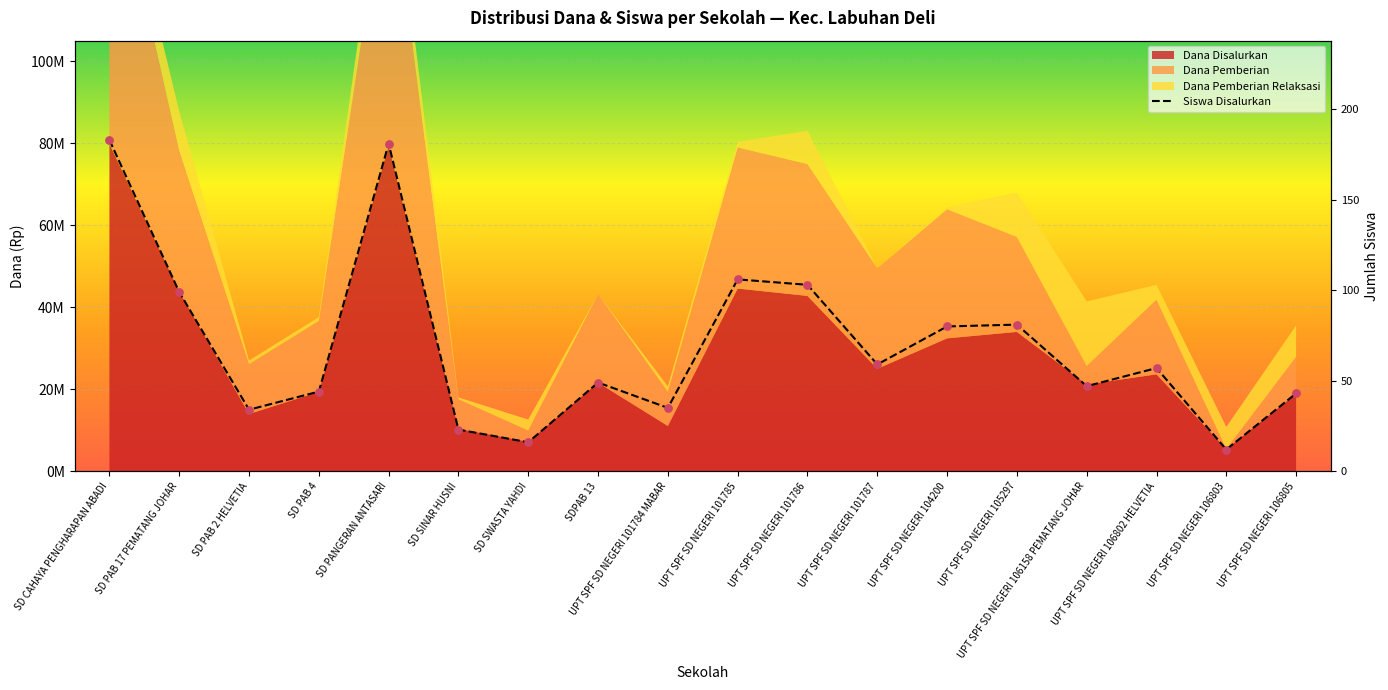

Between UPT SPF SD NEGERI 105297 and UPT SPF SD NEGERI 104200, which is larger?

UPT SPF SD NEGERI 105297